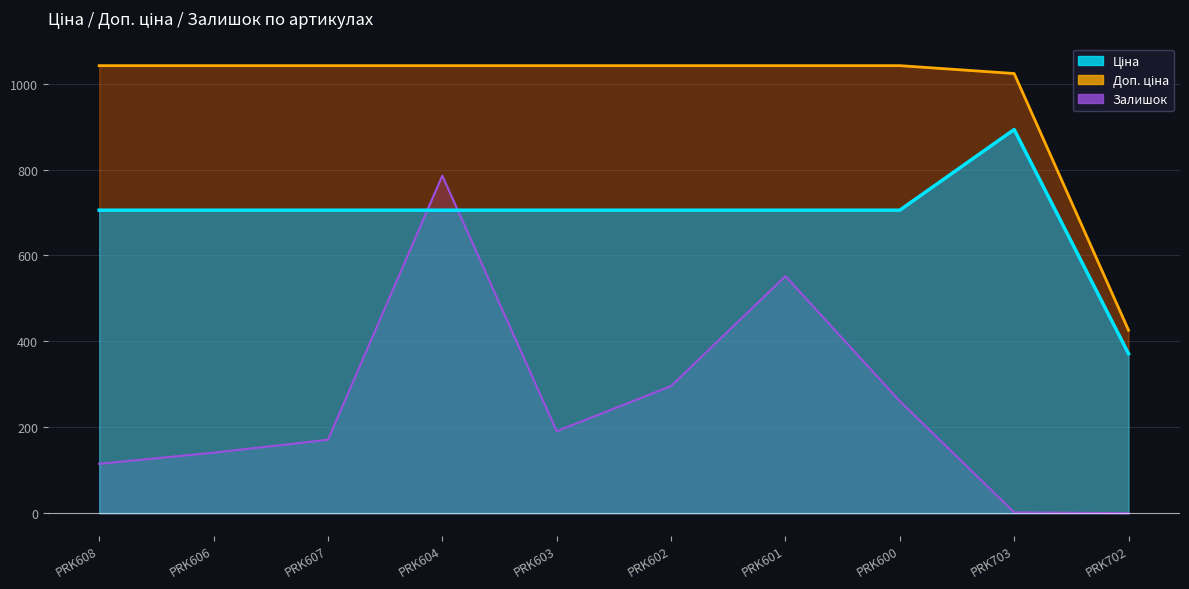

Is it true that Ціна equals 1183.6 at PRK601?

False